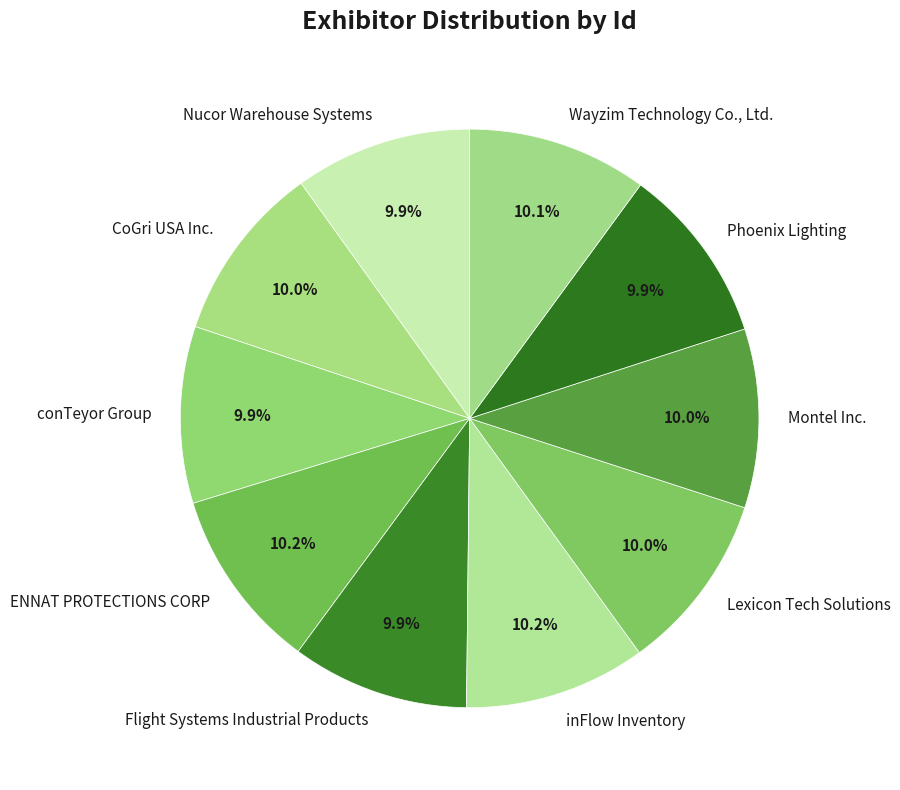

Approximately how many times larger is the value at Flight Systems Industrial Products compared to Montel Inc.?

1.0